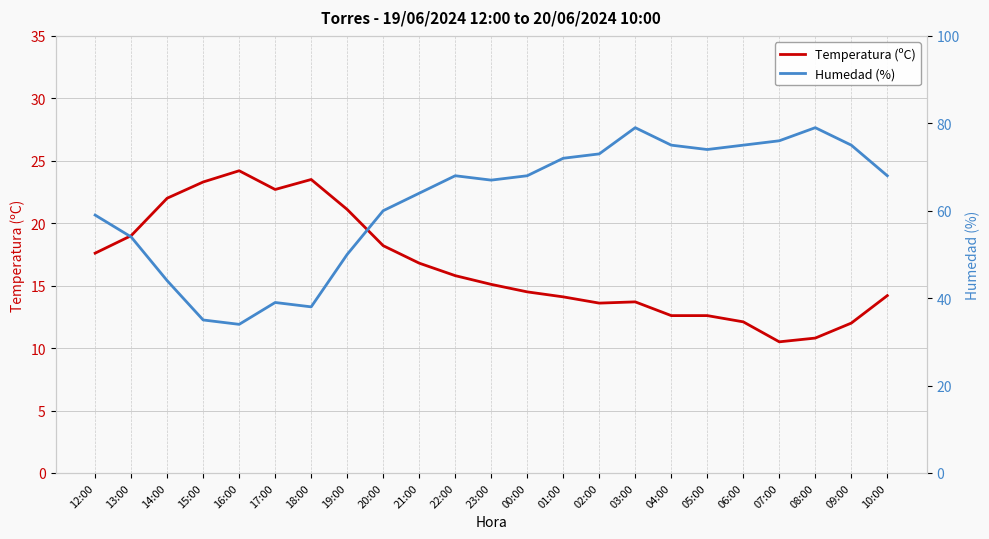

What is the label of the 6th point from the right?

05:00